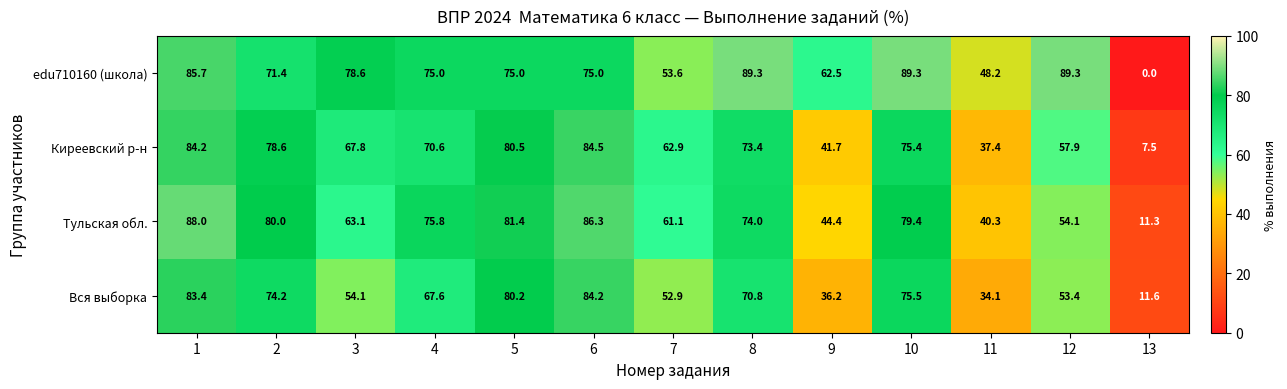

What is the sum of all Тульская обл. values?

839.2